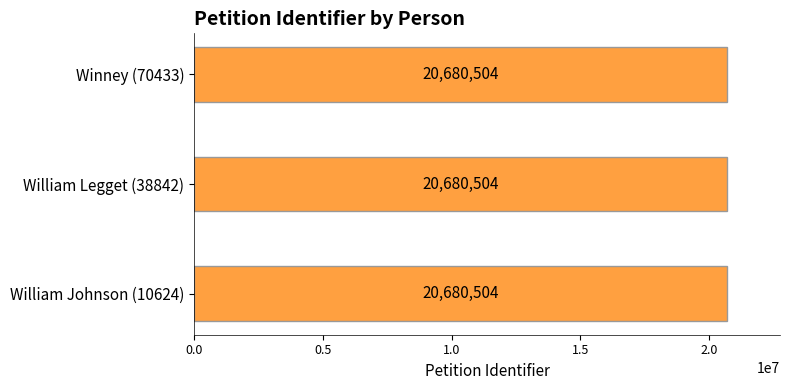

How many groups of bars are there?

3